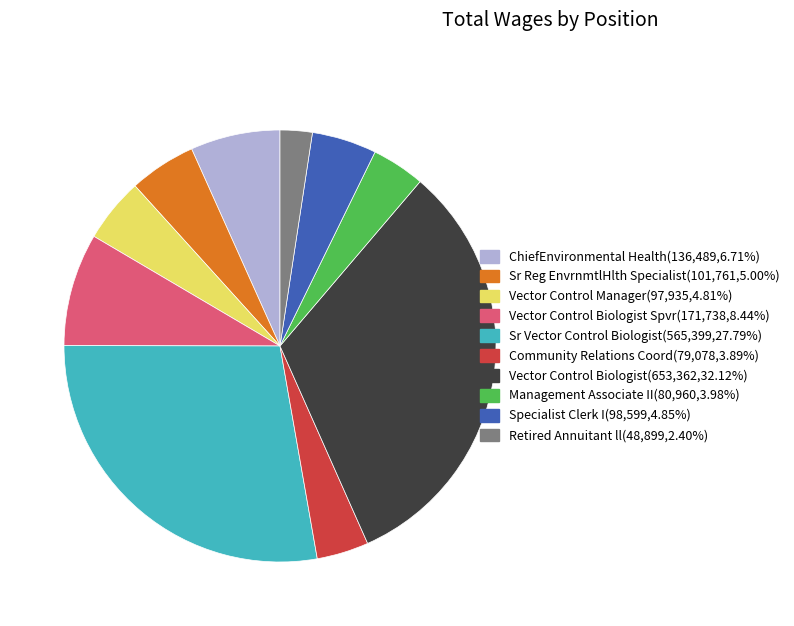

Do Vector Control Biologist(653,362,32.12%) and Sr Vector Control Biologist(565,399,27.79%) together represent more than half of the pie?

Yes